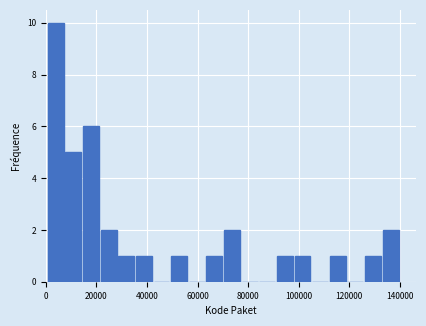

Around what value on the x-axis is the tallest bar? Give the approximate position of its centre, as read against the axis.

4000